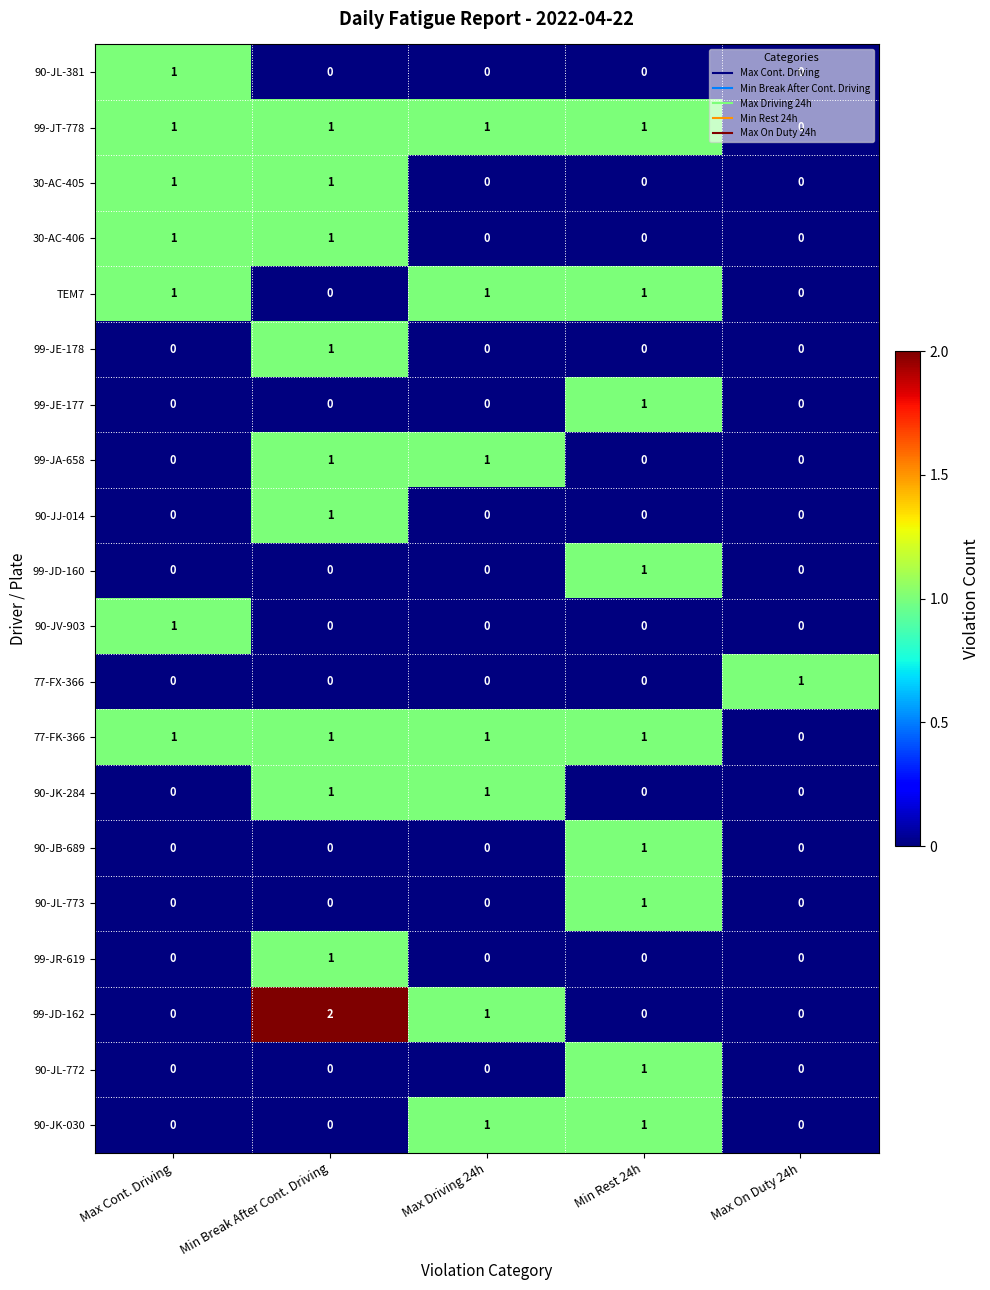

Which series has the largest range (max minus min)?

99-JD-162